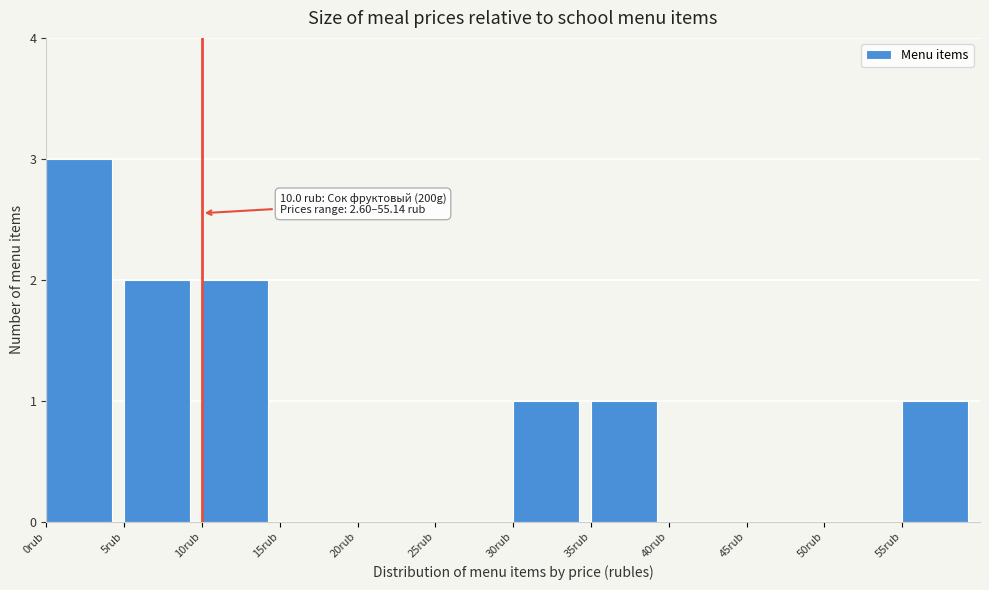

Over which range of the x-axis is the bar tallest?

0 to 5